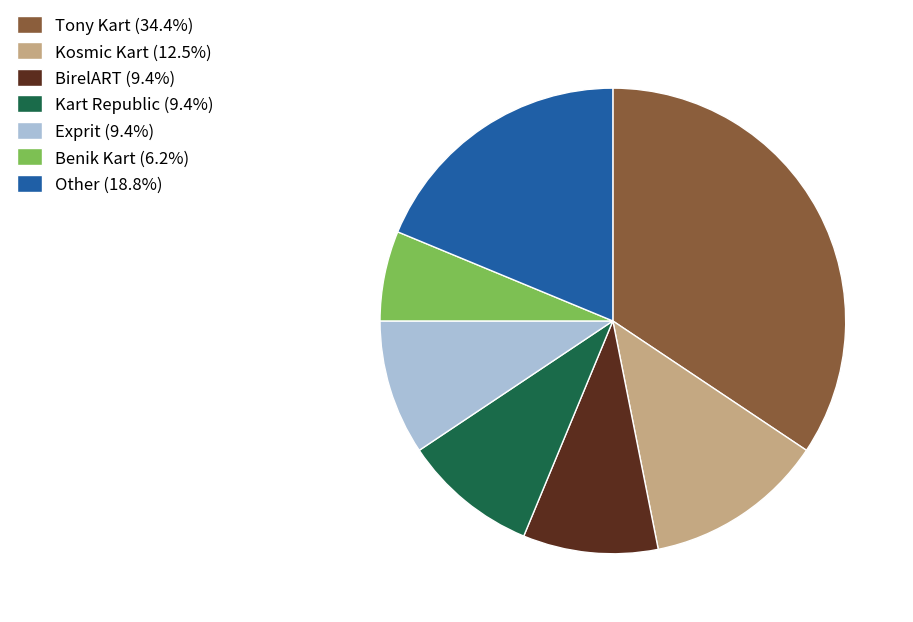

What is the ratio of the value at Kart Republic (9.4%) to the value at Kosmic Kart (12.5%)?

0.8